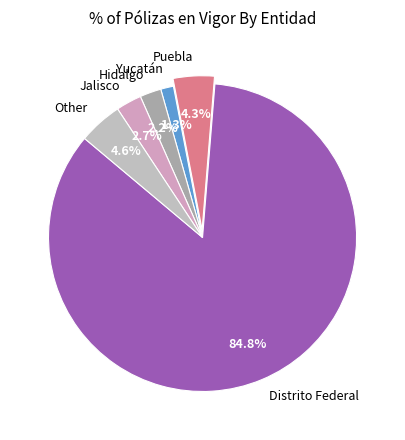

Is Jalisco the majority of the pie?

No